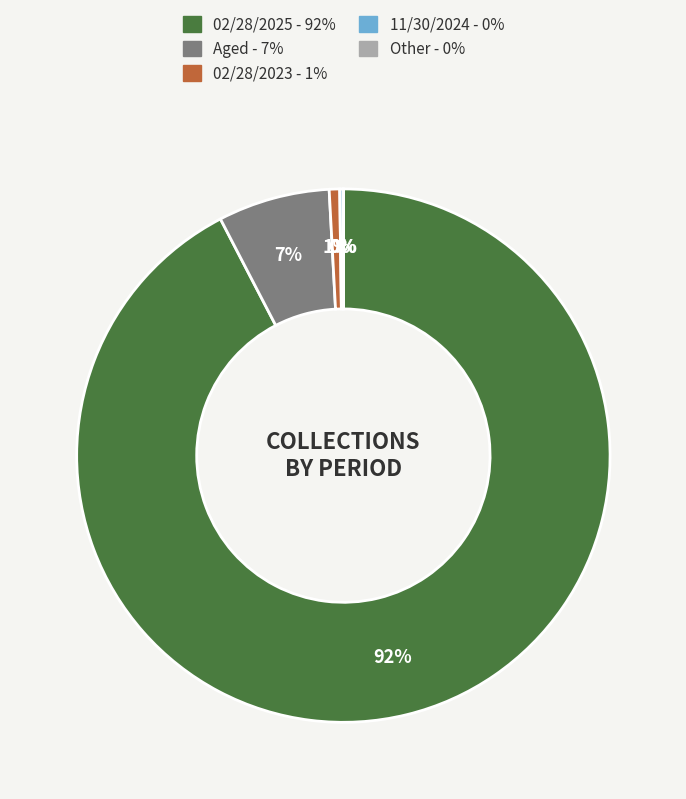

Is there a majority slice in this chart?

Yes